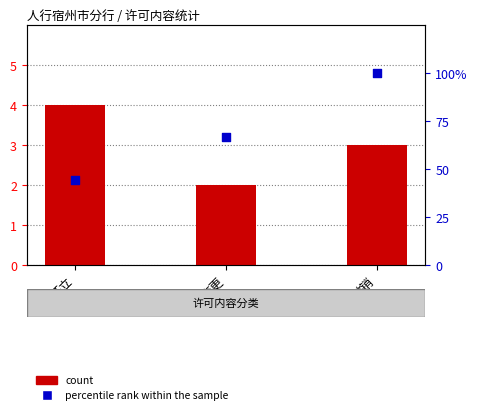

What is the total value across all series at 开立?

48.4